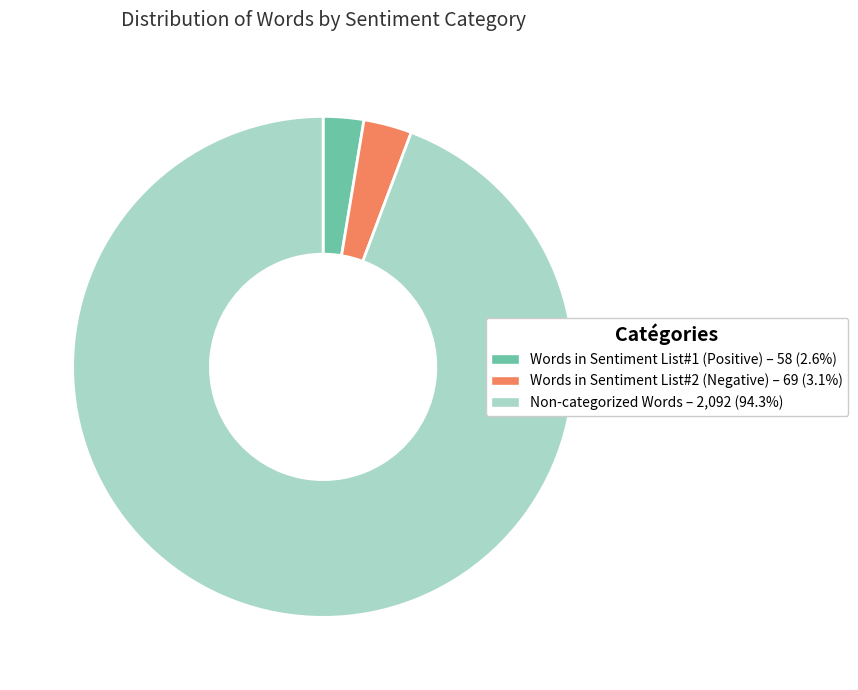

Does Non-categorized Words account for over 50% of the chart?

Yes